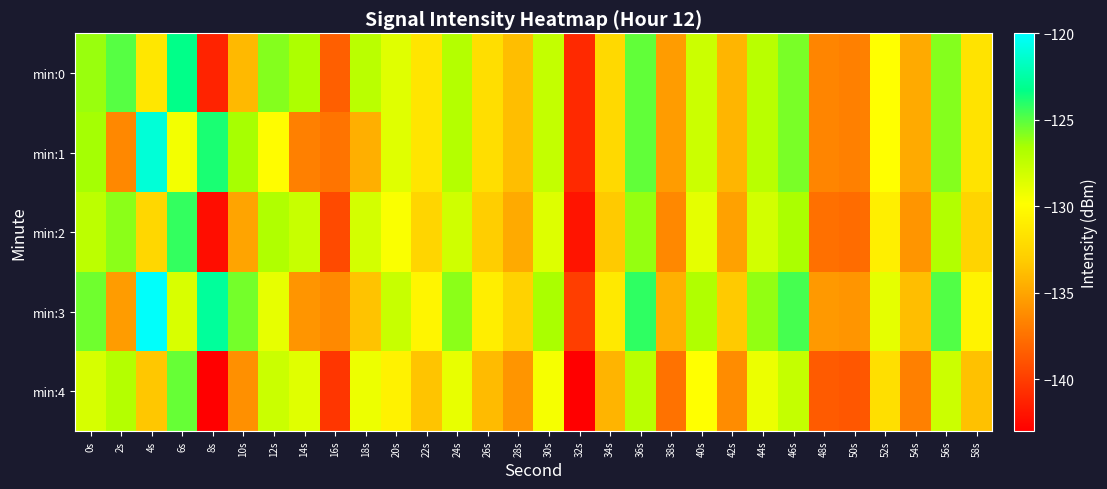

Reading left to right, extract all data points from this chart.

min:0: 0s=-126.3	2s=-125.0	4s=-131.4	6s=-123.3	8s=-141.3	10s=-134.0	12s=-125.8	14s=-126.7	16s=-138.4	18s=-127.2	20s=-128.7	22s=-131.5	24s=-127.0	26s=-131.9	28s=-133.8	30s=-127.6	32s=-141.0	34s=-132.2	36s=-125.2	38s=-135.4	40s=-127.9	42s=-134.2	44s=-127.1	46s=-125.6	48s=-136.6	50s=-136.8	52s=-129.9	54s=-134.8	56s=-125.9	58s=-131.6
min:1: 0s=-126.5	2s=-136.4	4s=-121.1	6s=-129.4	8s=-123.8	10s=-126.5	12s=-130.0	14s=-136.8	16s=-137.3	18s=-134.5	20s=-128.7	22s=-131.5	24s=-127.0	26s=-131.9	28s=-133.8	30s=-127.6	32s=-141.0	34s=-132.2	36s=-125.2	38s=-135.4	40s=-127.9	42s=-134.2	44s=-127.1	46s=-125.6	48s=-136.6	50s=-136.8	52s=-129.9	54s=-134.8	56s=-125.9	58s=-131.6
min:2: 0s=-127.3	2s=-126.0	4s=-132.4	6s=-124.3	8s=-142.3	10s=-135.0	12s=-126.8	14s=-127.7	16s=-139.4	18s=-128.2	20s=-129.7	22s=-132.5	24s=-128.0	26s=-132.9	28s=-134.8	30s=-128.6	32s=-142.0	34s=-133.2	36s=-126.2	38s=-136.4	40s=-128.9	42s=-135.2	44s=-128.1	46s=-126.6	48s=-137.6	50s=-137.8	52s=-130.9	54s=-135.8	56s=-126.9	58s=-132.6
min:3: 0s=-125.5	2s=-135.4	4s=-120.1	6s=-128.4	8s=-122.8	10s=-125.5	12s=-129.0	14s=-135.8	16s=-136.3	18s=-133.5	20s=-127.7	22s=-130.5	24s=-126.0	26s=-130.9	28s=-132.8	30s=-126.6	32s=-140.0	34s=-131.2	36s=-124.2	38s=-134.4	40s=-126.9	42s=-133.2	44s=-126.1	46s=-124.6	48s=-135.6	50s=-135.8	52s=-128.9	54s=-133.8	56s=-124.9	58s=-130.6
min:4: 0s=-128.3	2s=-127.0	4s=-133.4	6s=-125.3	8s=-143.3	10s=-136.0	12s=-127.8	14s=-128.7	16s=-140.4	18s=-129.2	20s=-130.7	22s=-133.5	24s=-129.0	26s=-133.9	28s=-135.8	30s=-129.6	32s=-143.0	34s=-134.2	36s=-127.2	38s=-137.4	40s=-129.9	42s=-136.2	44s=-129.1	46s=-127.6	48s=-138.6	50s=-138.8	52s=-131.9	54s=-136.8	56s=-127.9	58s=-133.6